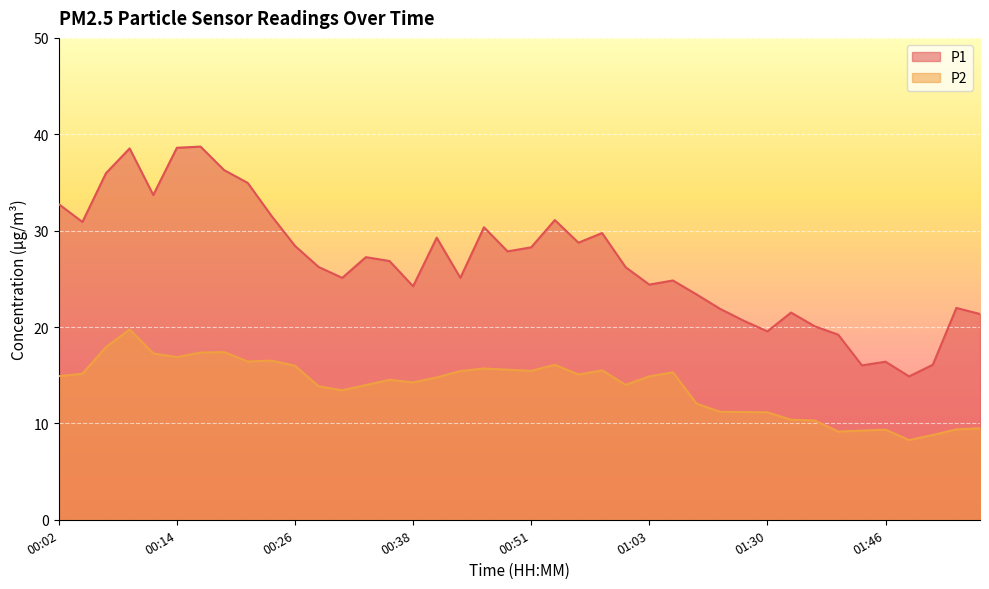

Which series has the widest spread of values?

P1